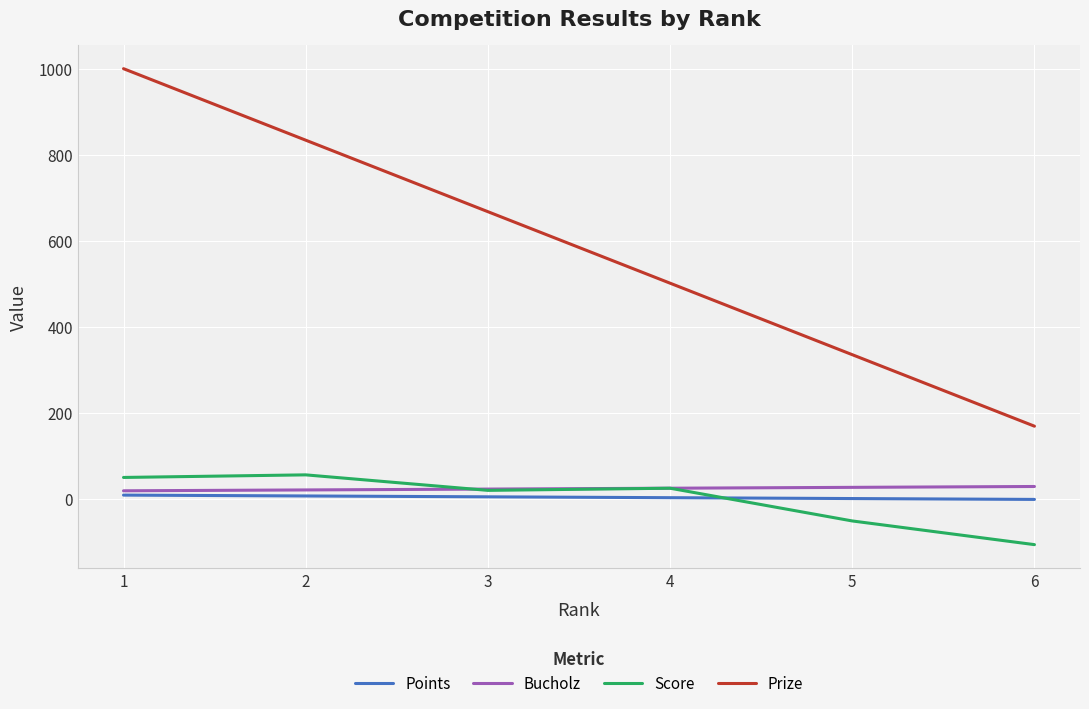

What is the maximum value shown in the chart?

1000